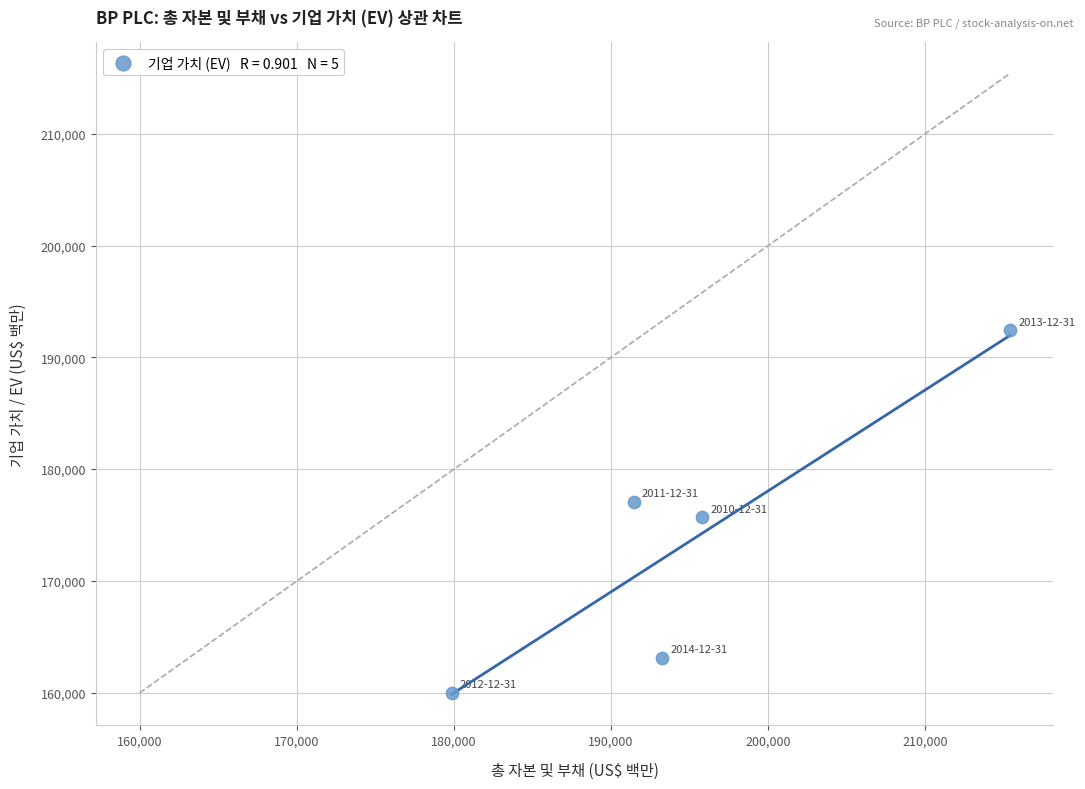

What is the range of Y values (max minus min)?

32441